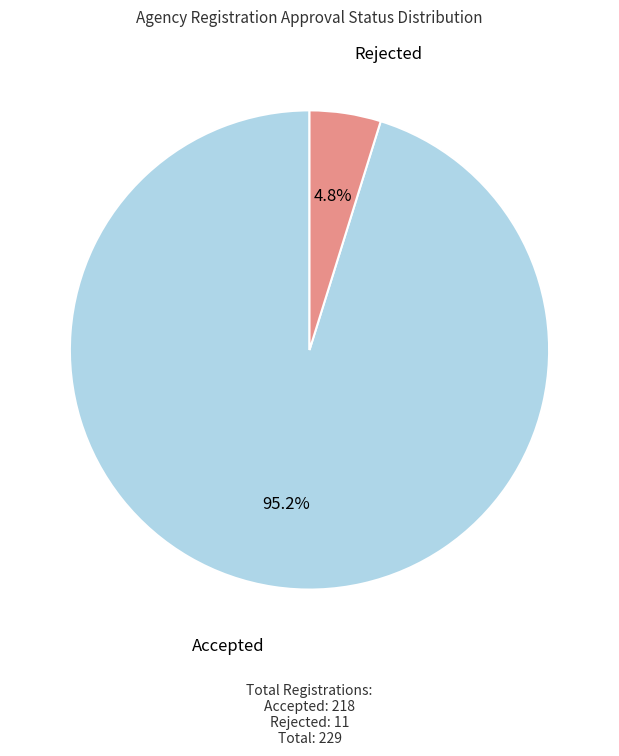

What is the total percentage of Accepted and Rejected?

100.0%